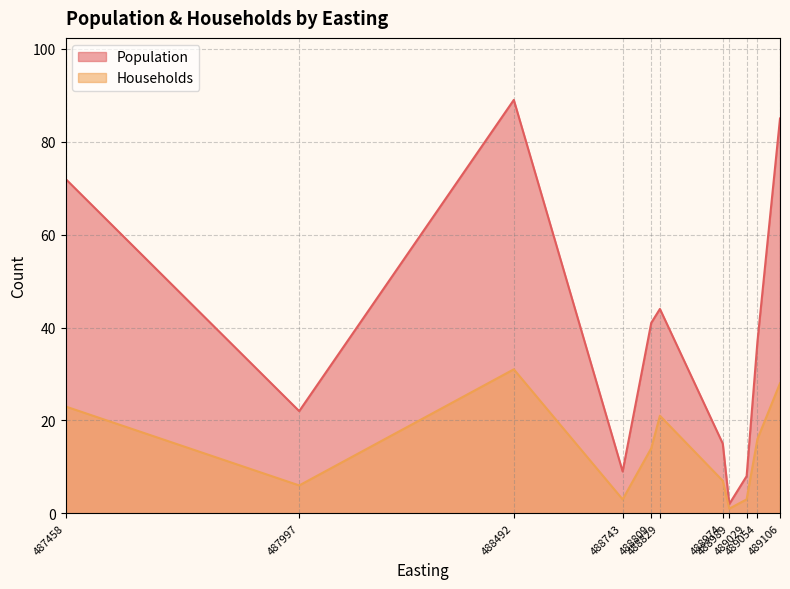

Where is the first local minimum for Households?

487997